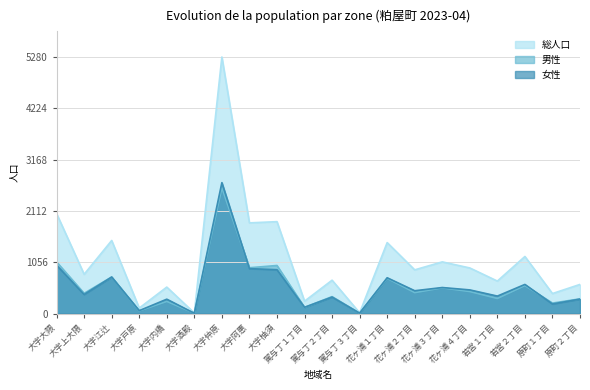

Reading right to left, what are all the values shown in this chart?

総人口: 599	411	1174	668	938	1063	899	1460	14	686	254	1891	1866	5280	11	544	112	1503	808	2057
男性: 302	215	575	309	452	528	430	724	7	348	126	989	942	2586	6	249	53	752	416	1062
女性: 297	196	599	359	486	535	469	736	7	338	128	902	924	2694	5	295	59	751	392	995